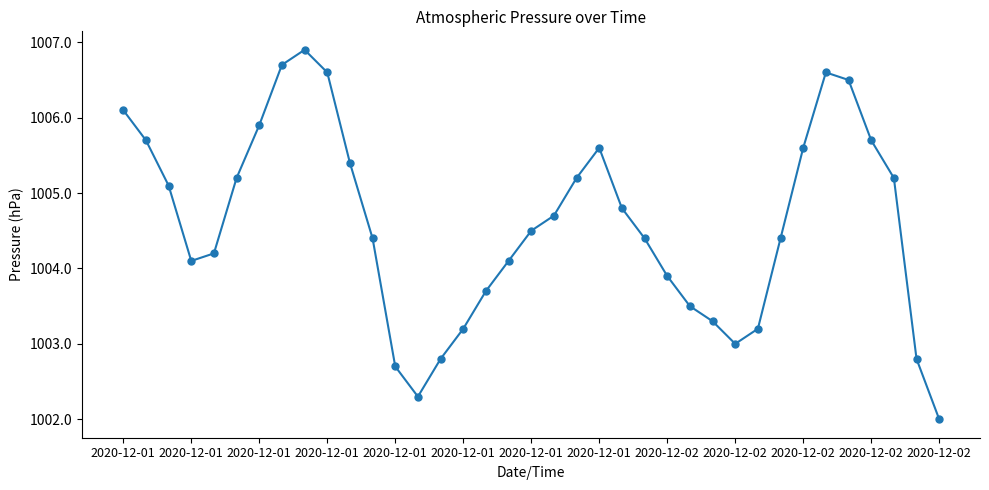

What is the minimum value shown in the chart?

1002.0